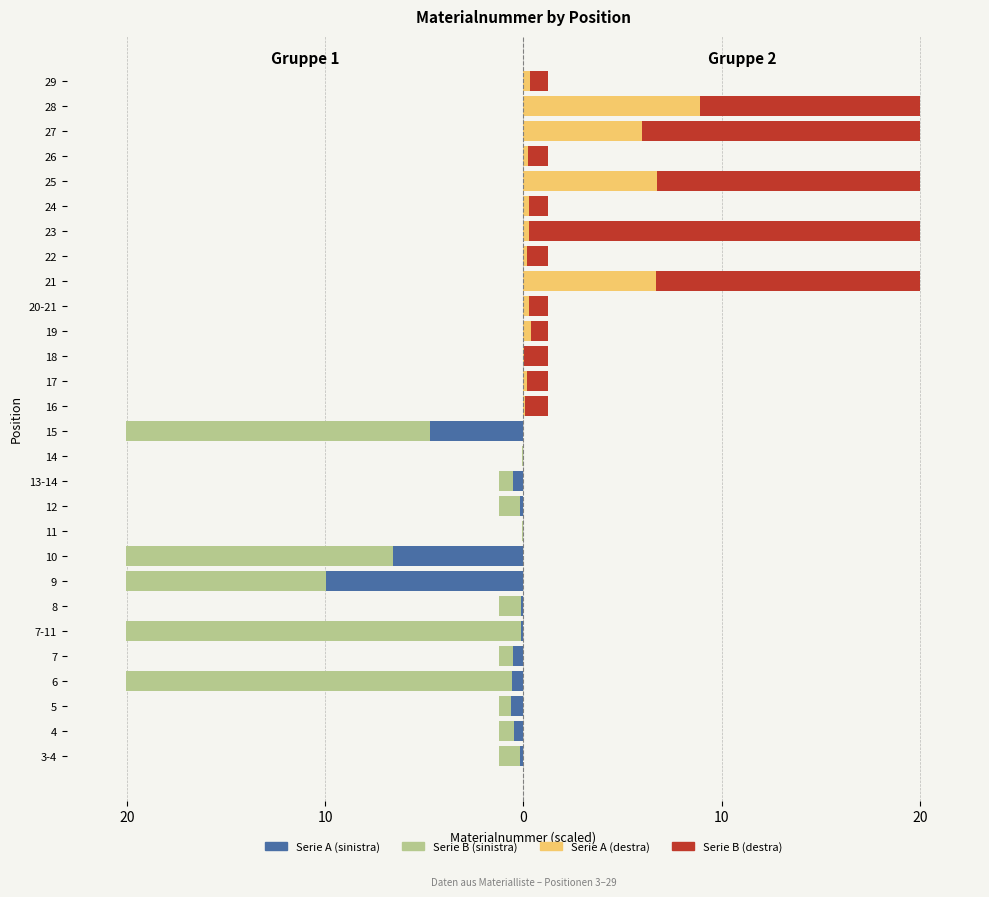

What is the label of the 7th bar from the right?

7